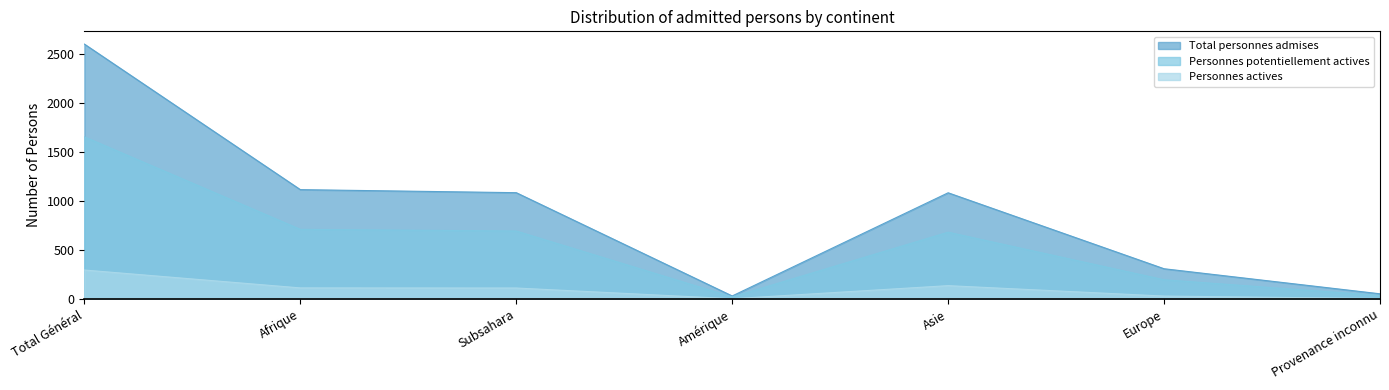

True or false: Personnes actives and Personnes potentiellement actives cross at least once.

False